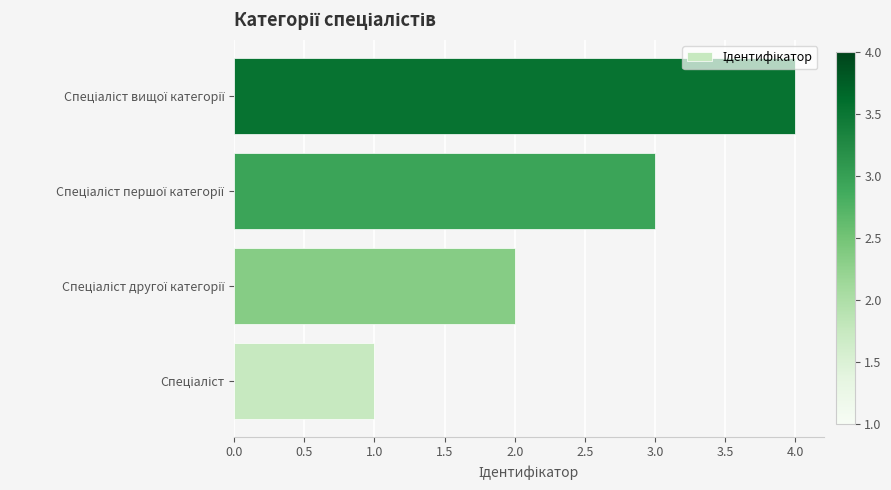

What is the maximum value shown in the chart?

4